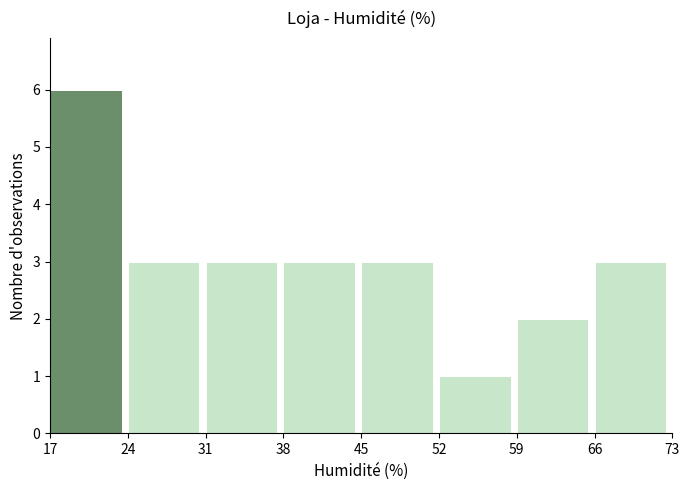

Reading left to right, list every bar in this chart as the range it spans on the x-axis followed by its height. The values are not printed on the chart, so give them approximately, as read against the axis.

17 to 24: 6
24 to 31: 3
31 to 38: 3
38 to 45: 3
45 to 52: 3
52 to 59: 1
59 to 66: 2
66 to 73: 3